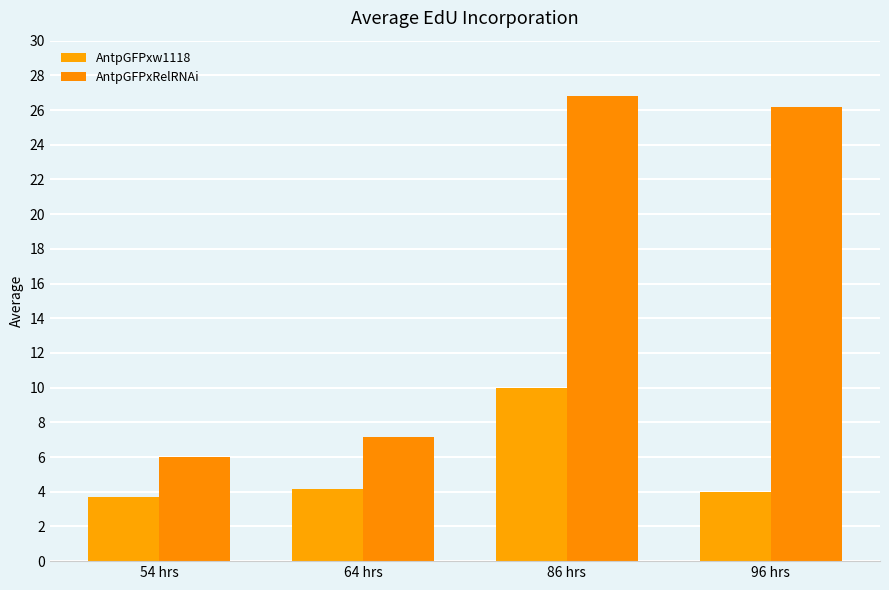

How many bars are there in total?

8